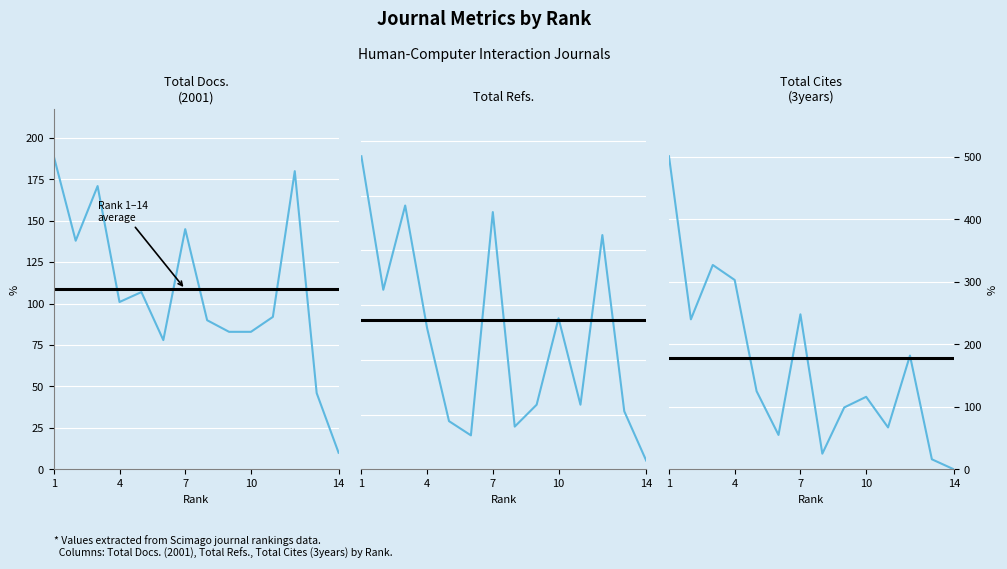

True or false: Total Docs. (2001) has a value of 10 at 14.

True